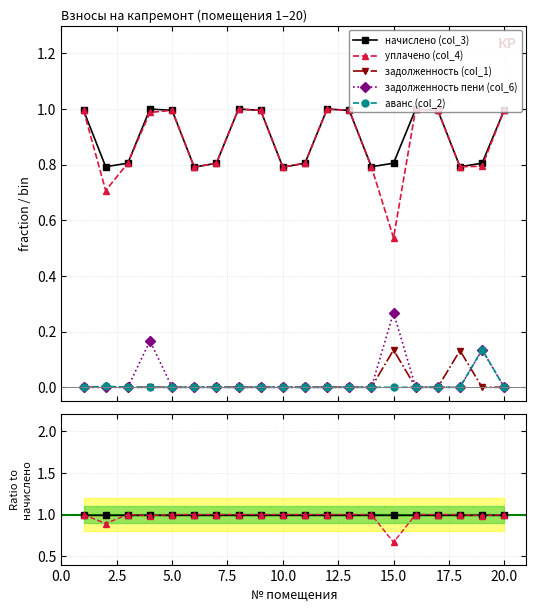

Is the value of задолженность (col_1) at 15.0 greater than the value of уплачено (col_4) at 17?

No